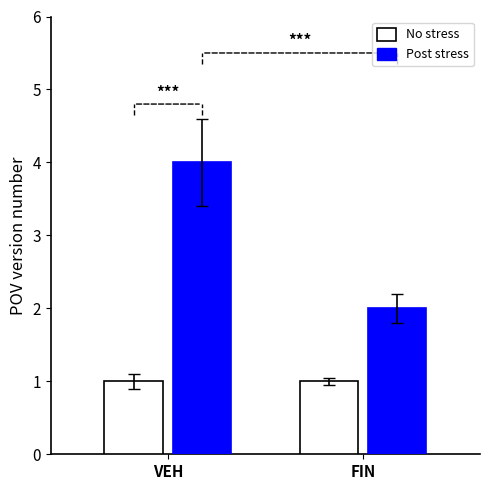

What are all the series names shown in the legend?

No stress, Post stress